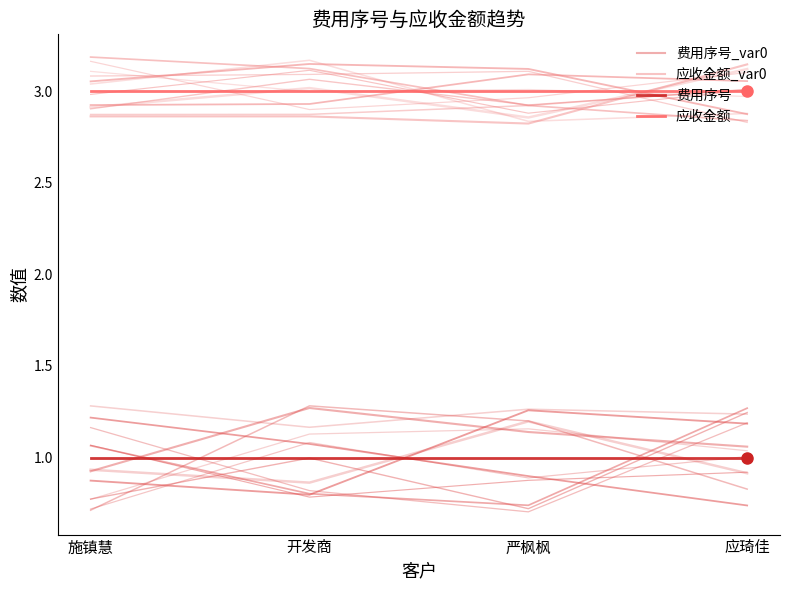

At which category does the chart reach its peak across all series?

应琦佳